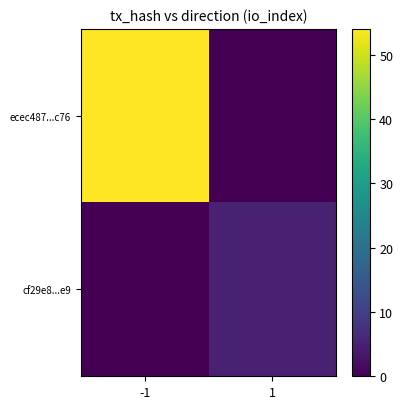

What is the total value across all series at 1?

5